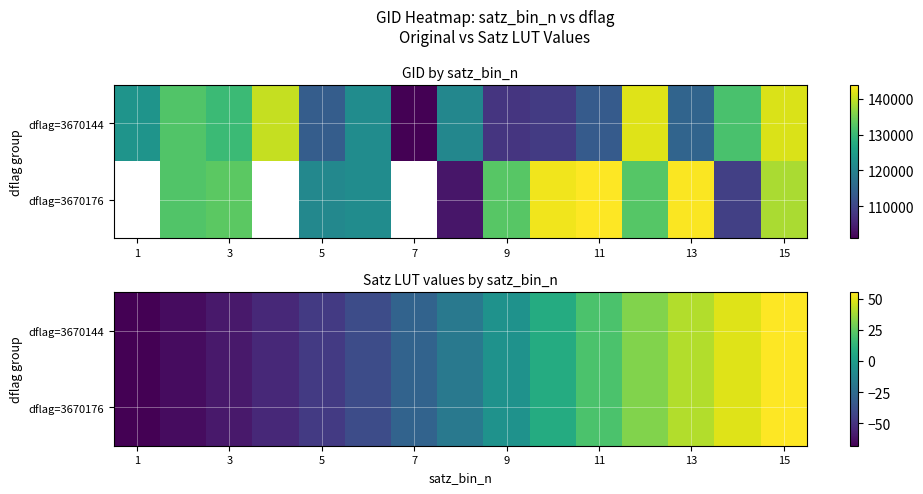

List the series in order of their peak value, lowest first.

dflag=3670144, dflag=3670176